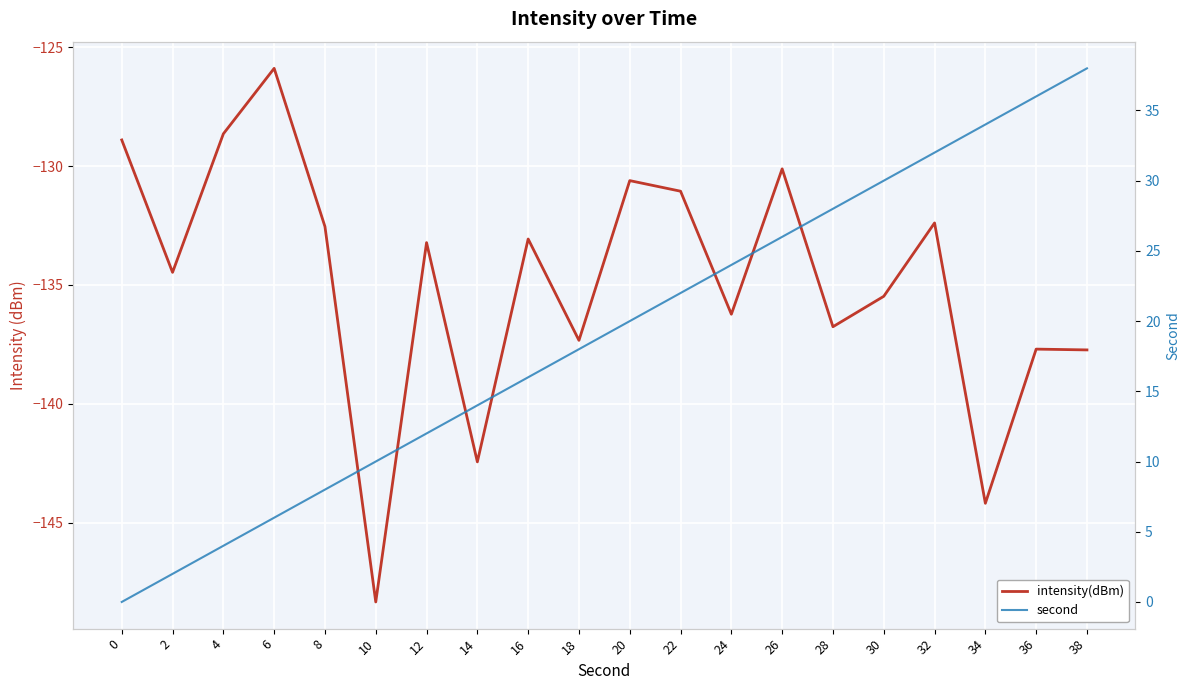

True or false: second has a value of 7.4 at 12.

False